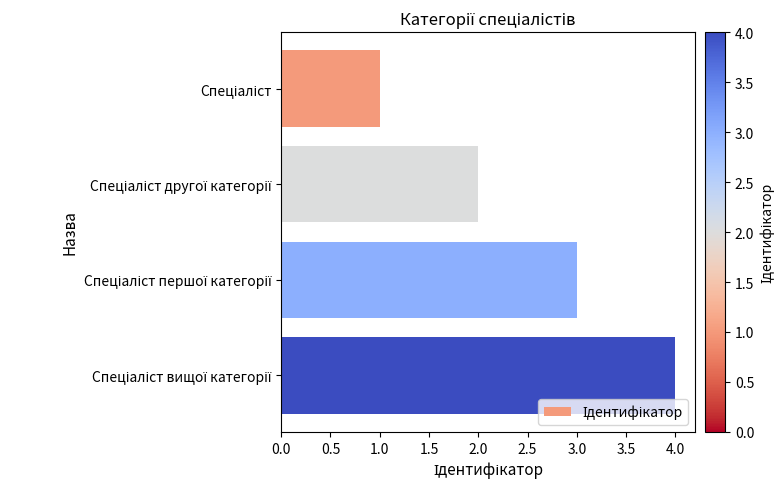

What is the maximum value shown in the chart?

4